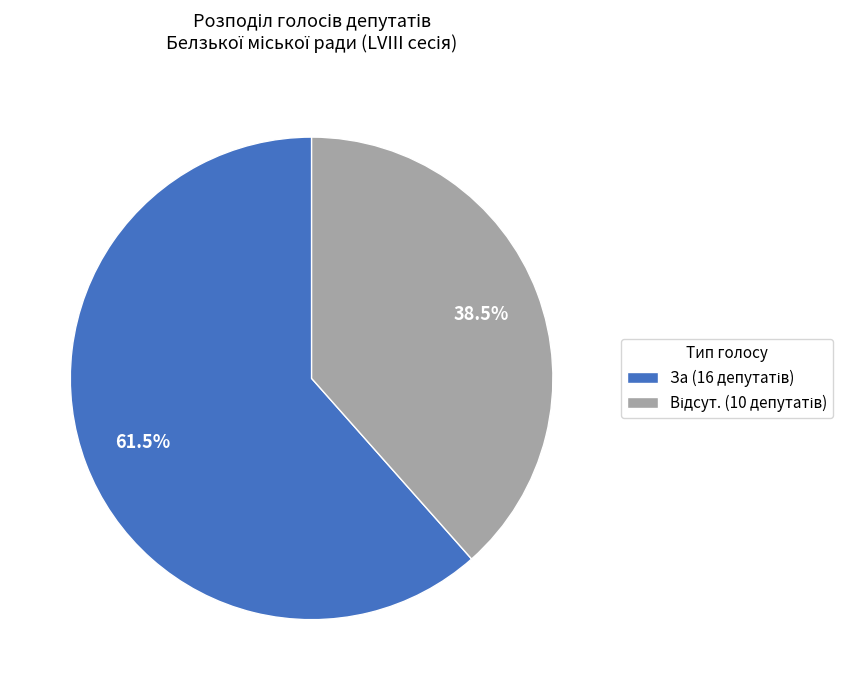

Does any single category account for the majority?

Yes